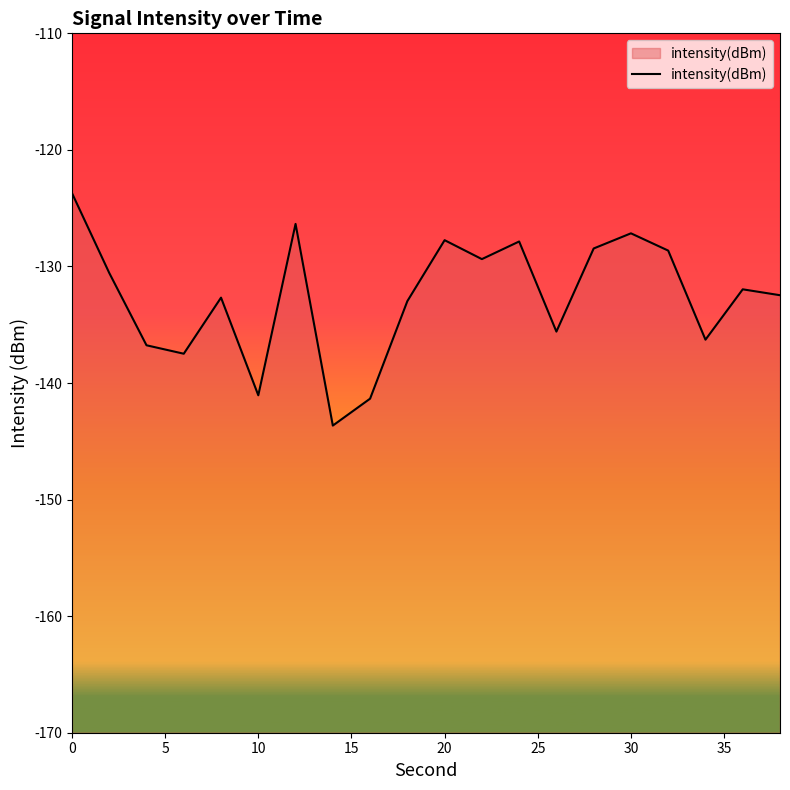

How many series are shown in this chart?

1